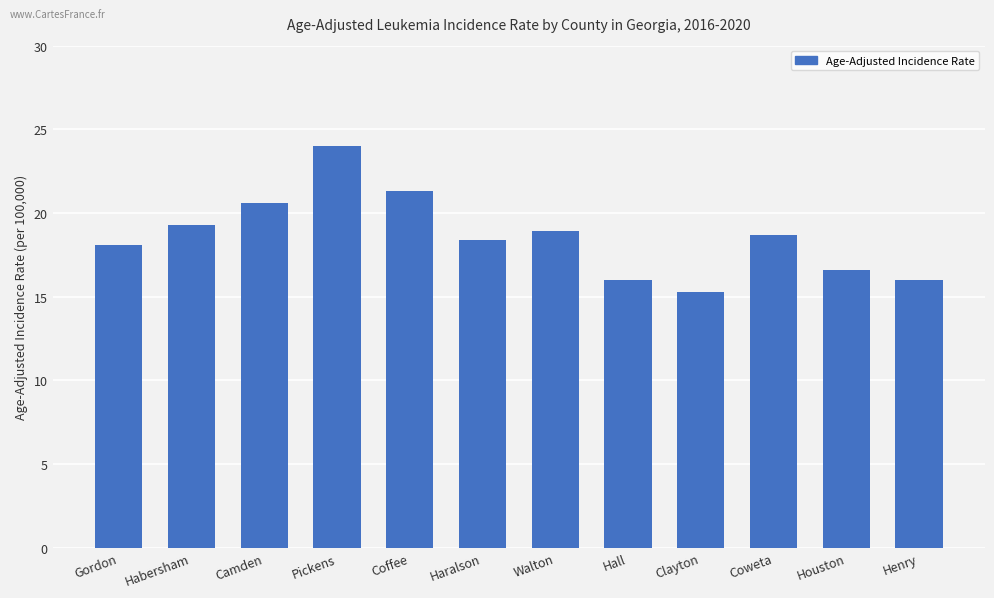

Which category has the highest value across all series?

Pickens